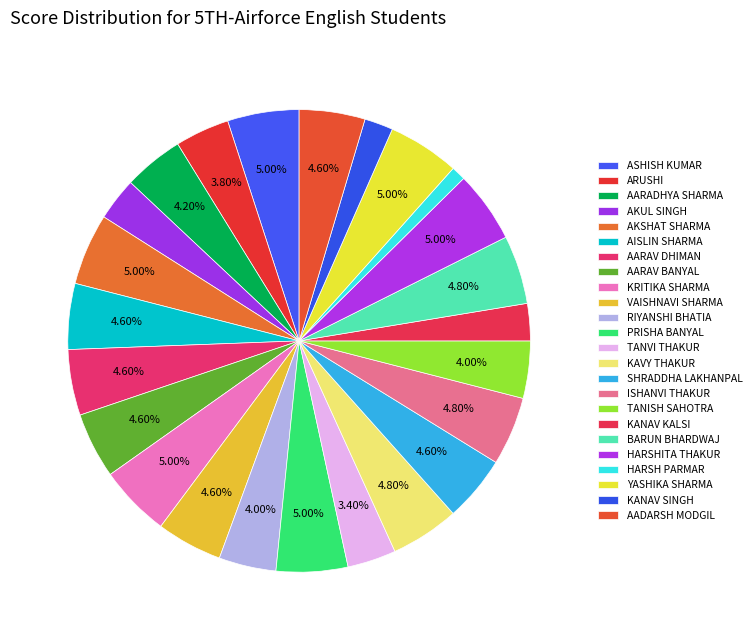

How many segments does this pie chart have?

24